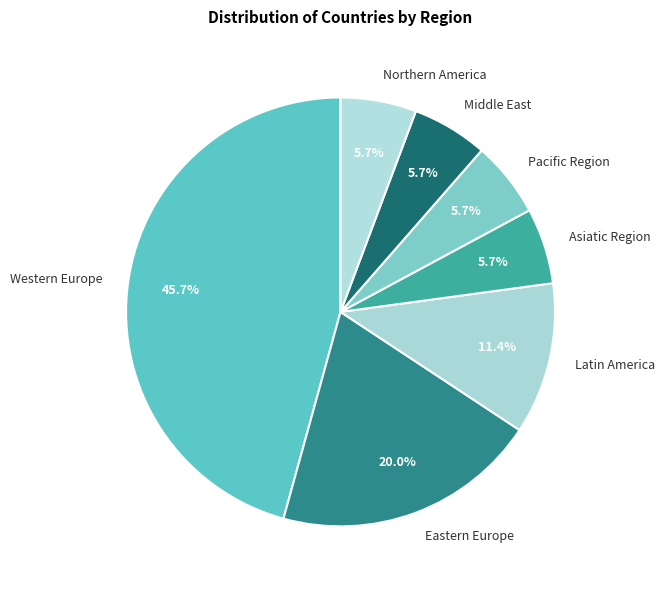

Does Latin America account for over 50% of the chart?

No